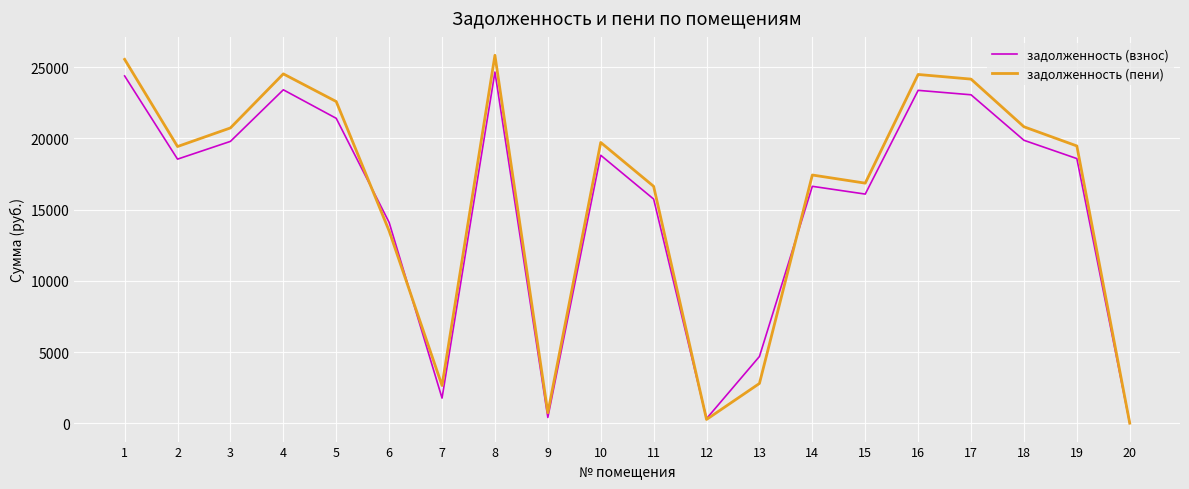

How many interior local valleys does the задолженность (взнос) series have?

5